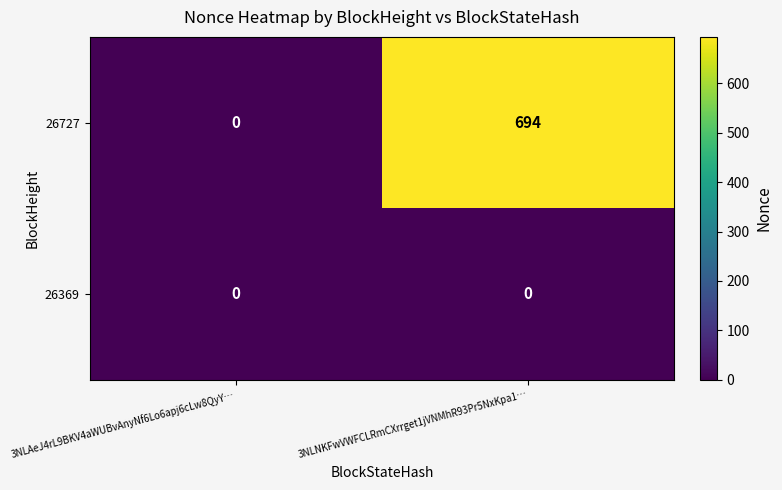

Which series has the largest total across all categories?

26727